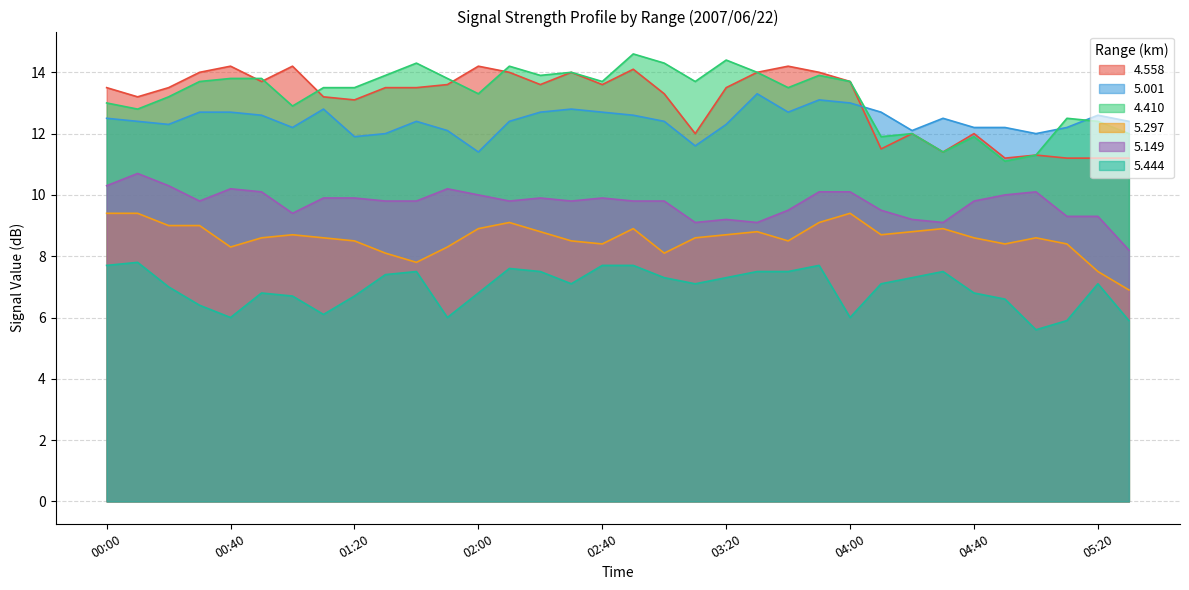

At which label does 5.001 first exceed 12?

00:00